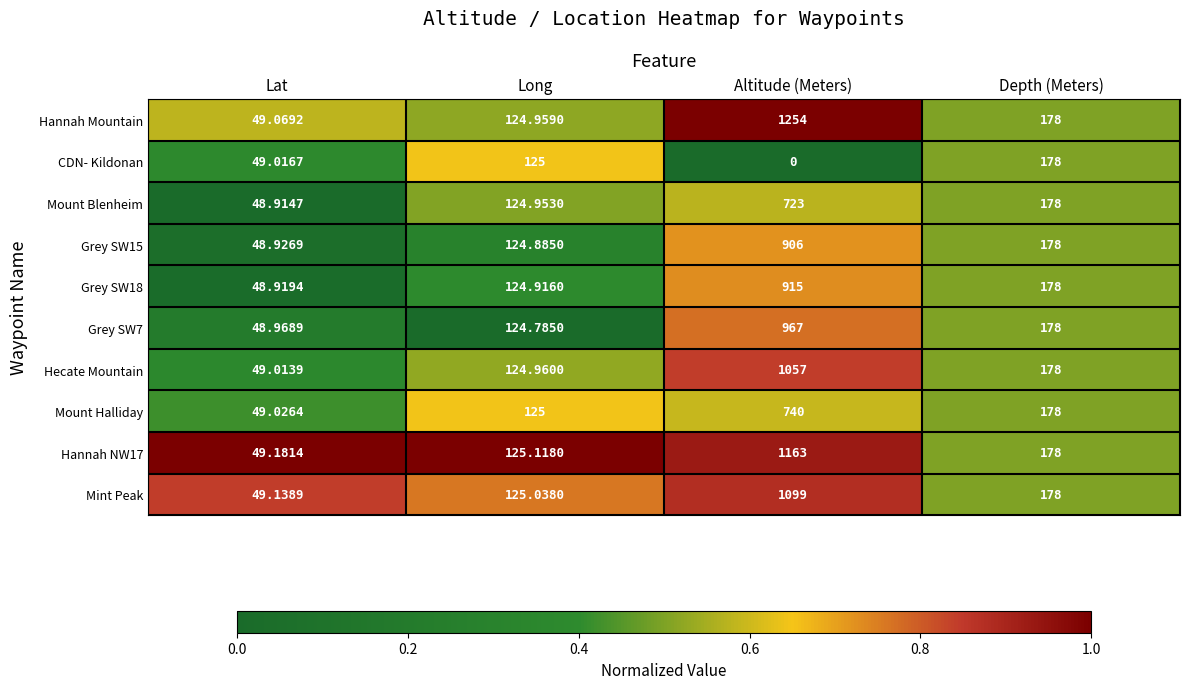

Which series has the widest spread of values?

Hannah Mountain